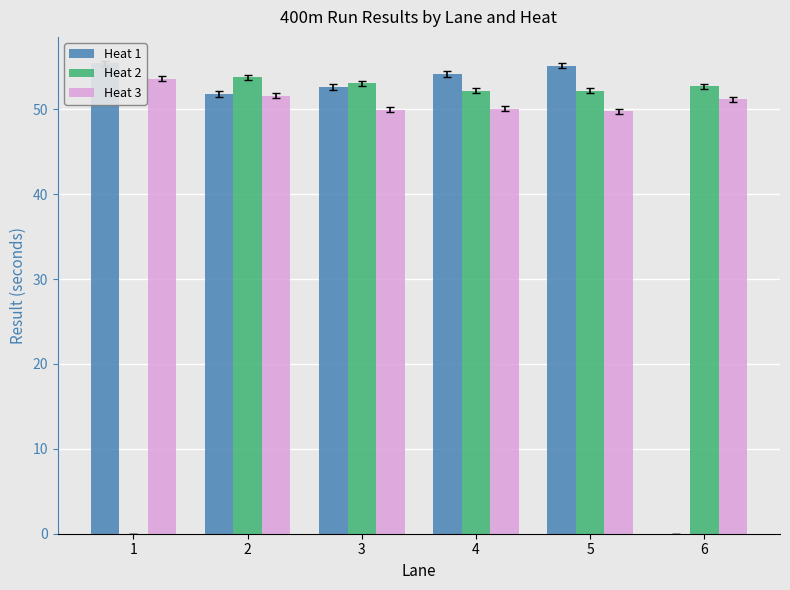

Does the chart contain stacked bars?

No